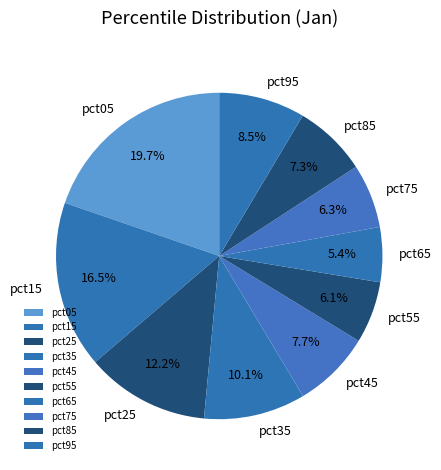

Is it true that pct55 is 6% of the pie?

True